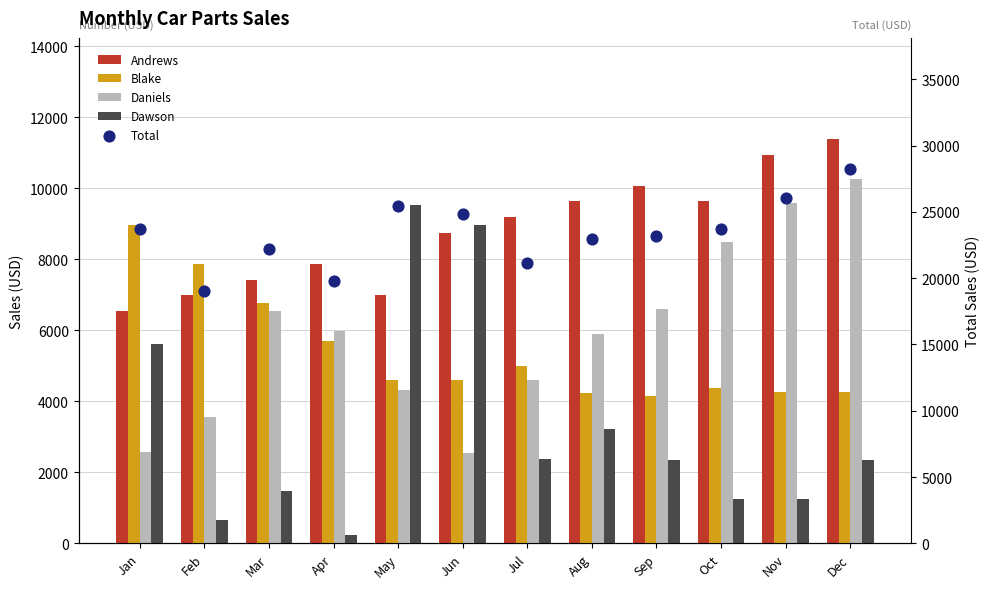

Which series contains the highest Y value?

Total